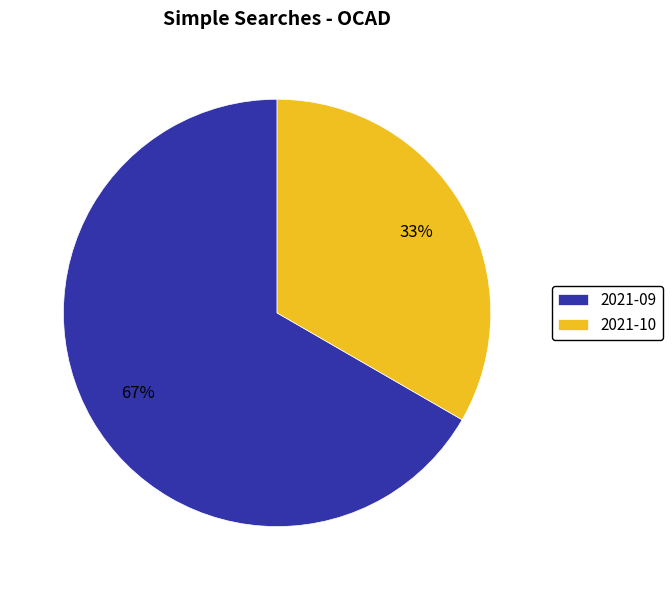

To the nearest percent, what percentage of the pie is 2021-09?

67%